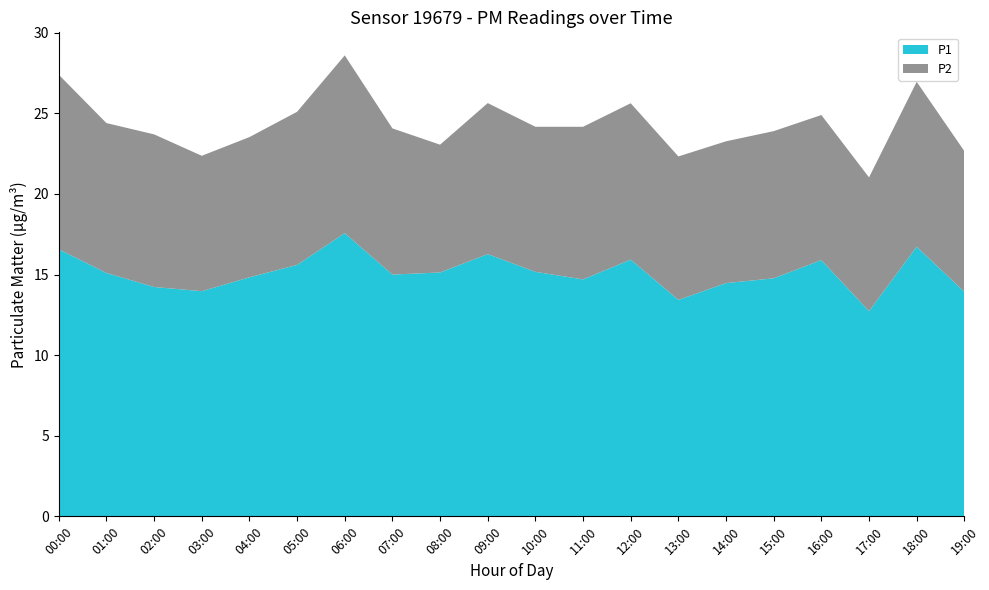

Reading left to right, what are all the values shown in this chart?

P1: 16.6	15.1	14.2	14.0	14.8	15.6	17.6	15.0	15.1	16.3	15.2	14.7	15.9	13.4	14.5	14.8	15.9	12.7	16.7	13.9
P2: 10.8	9.3	9.5	8.4	8.7	9.5	11.0	9.1	7.9	9.4	9.0	9.5	9.7	8.9	8.8	9.1	9.0	8.3	10.2	8.7